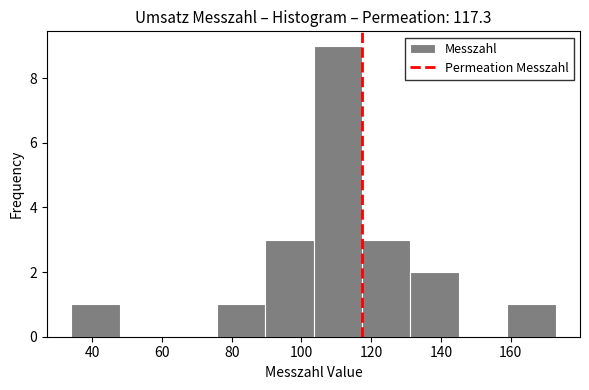

What is the height of the bar covering 104 to 118 on the x-axis? Neither the bar edges nor the heights are printed on the chart, so give them approximately, as read against the axes.

9